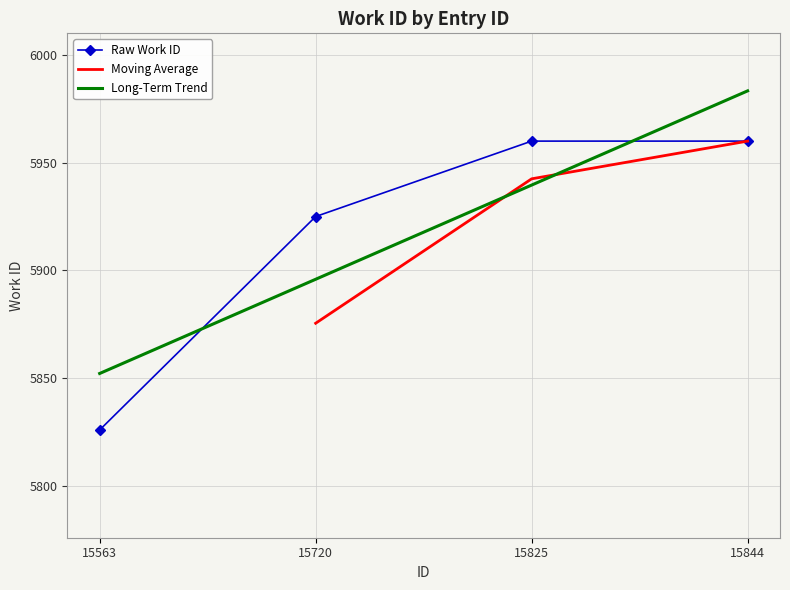

True or false: Raw Work ID and Long-Term Trend intersect in this chart.

True